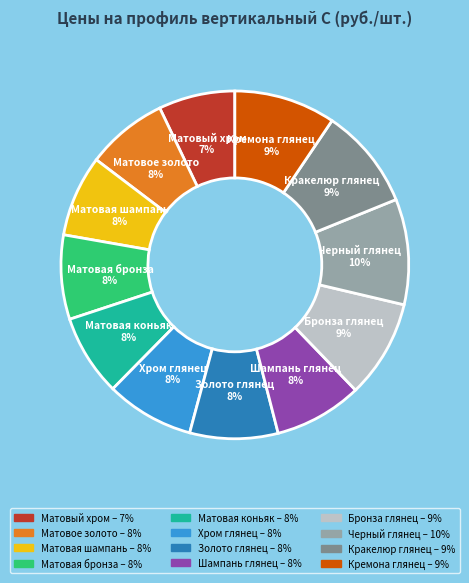

To the nearest percent, what is the difference between the largest and smallest slice percentages?

3%